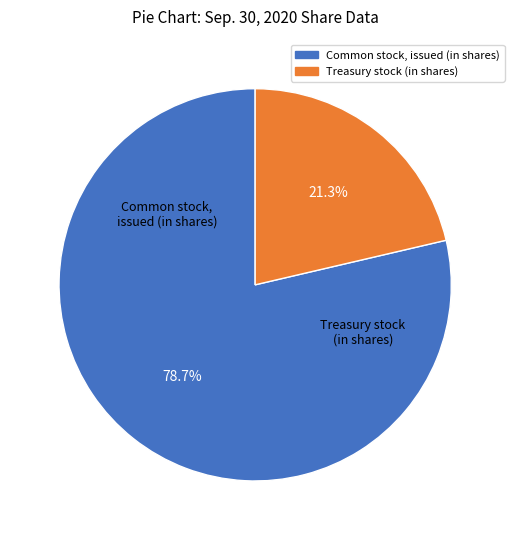

Is the sum of Treasury stock (in shares) and Common stock, issued (in shares) greater than half?

Yes